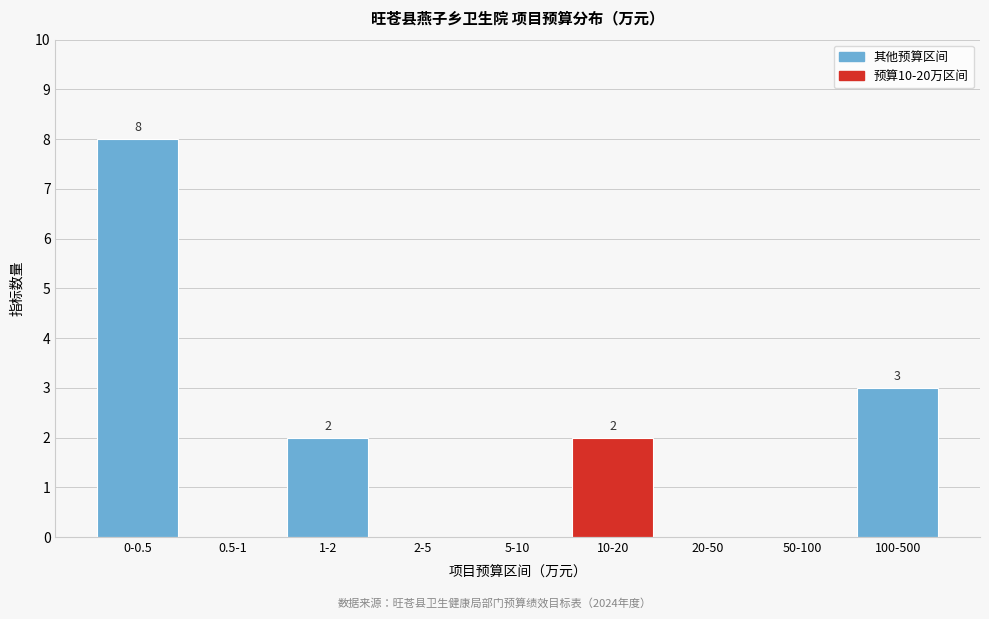

Reading left to right, transcribe all the data shown in this chart.

0-0.5=8	0.5-1=0	1-2=2	2-5=0	5-10=0	10-20=2	20-50=0	50-100=0	100-500=3